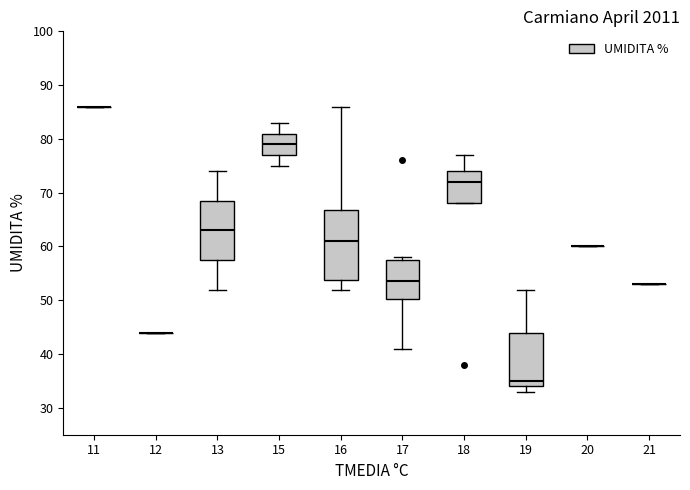

Reading left to right, transcribe this box plot: for each box, give where its median line is, the range the box spans, and where its two whiskers end, as read against the y-axis. The values are not printed on the chart, so give them approximately, as read against the axis.

11: box collapsed to a line at 86, whiskers 86 to 86
12: box collapsed to a line at 44, whiskers 44 to 44
13: median 63, box 58 to 69, whiskers 52 to 74
15: median 79, box 77 to 81, whiskers 75 to 83
16: median 61, box 54 to 67, whiskers 52 to 86
17: median 54, box 50 to 58, whiskers 41 to 58 (just above the box's upper edge)
18: median 72, box 68 to 74, whiskers 68 to 77
19: median 35, box 34 to 44, whiskers 33 to 52
20: box collapsed to a line at 60, whiskers 60 to 60
21: box collapsed to a line at 53, whiskers 53 to 53